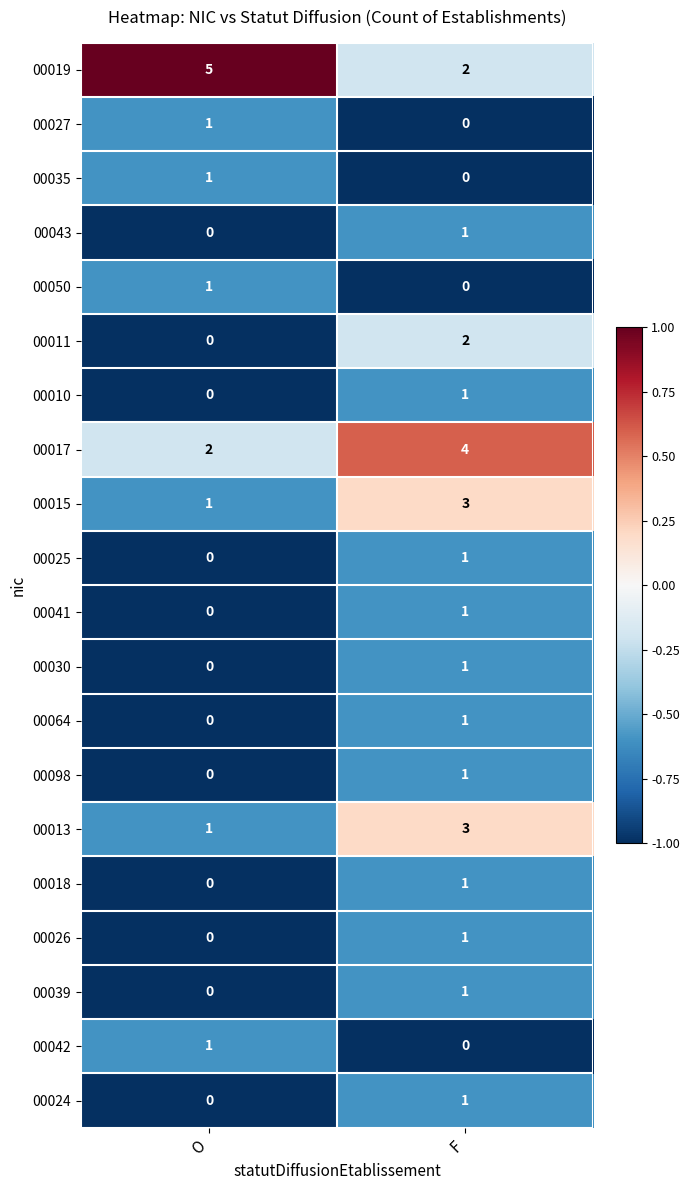

How many data points does each series have?

2